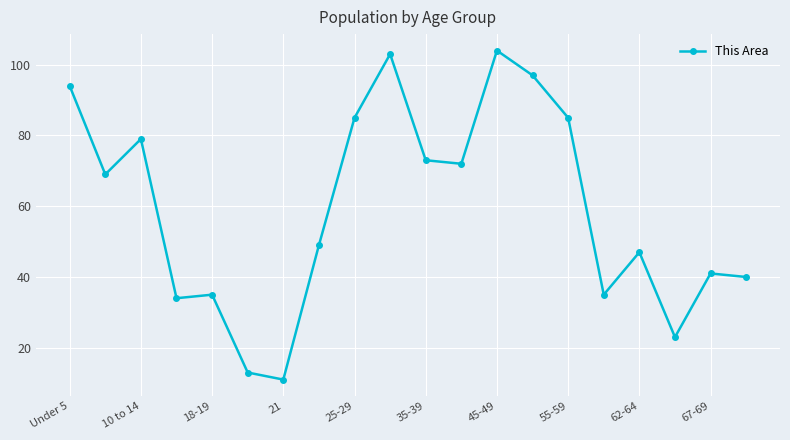

Count the number of categories in the chart.

20